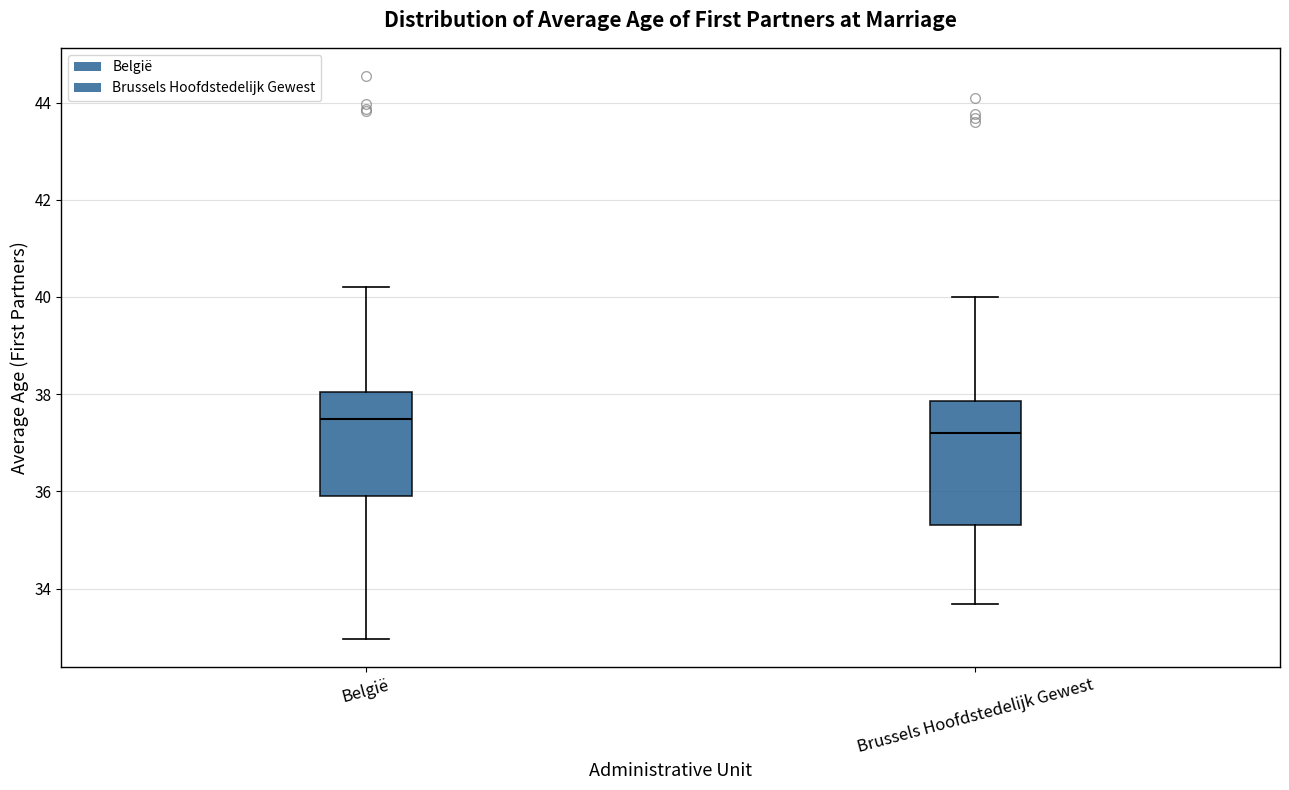

Which box has the lowest median line?

Brussels Hoofdstedelijk Gewest